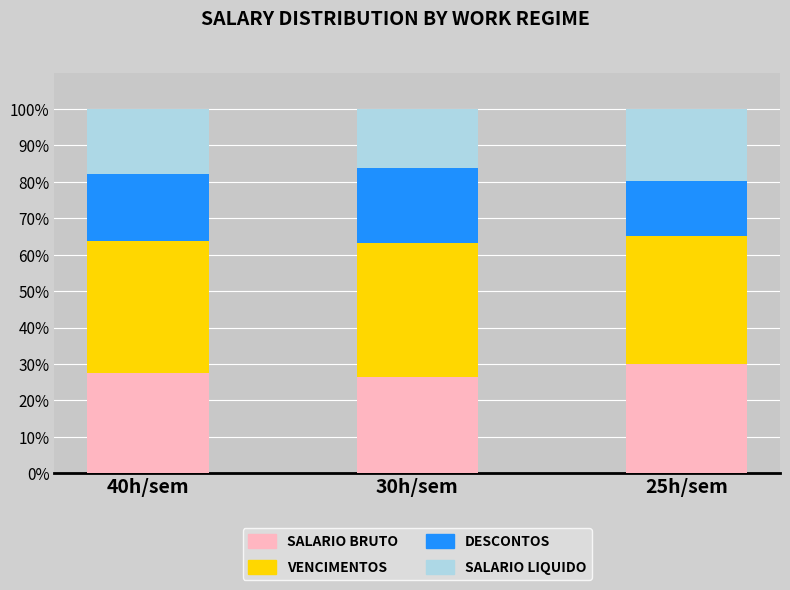

What is the total value across all series at 25h/sem?

100.0